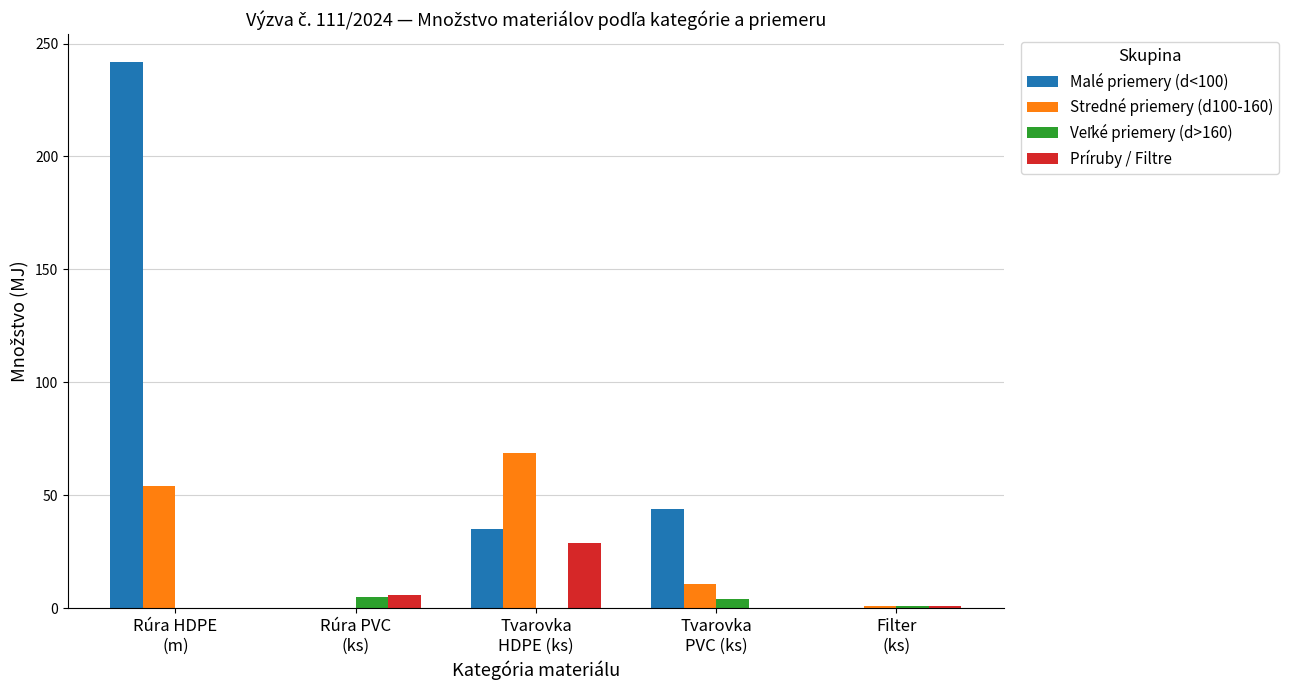

Which series has the largest total across all categories?

Malé priemery (d<100)